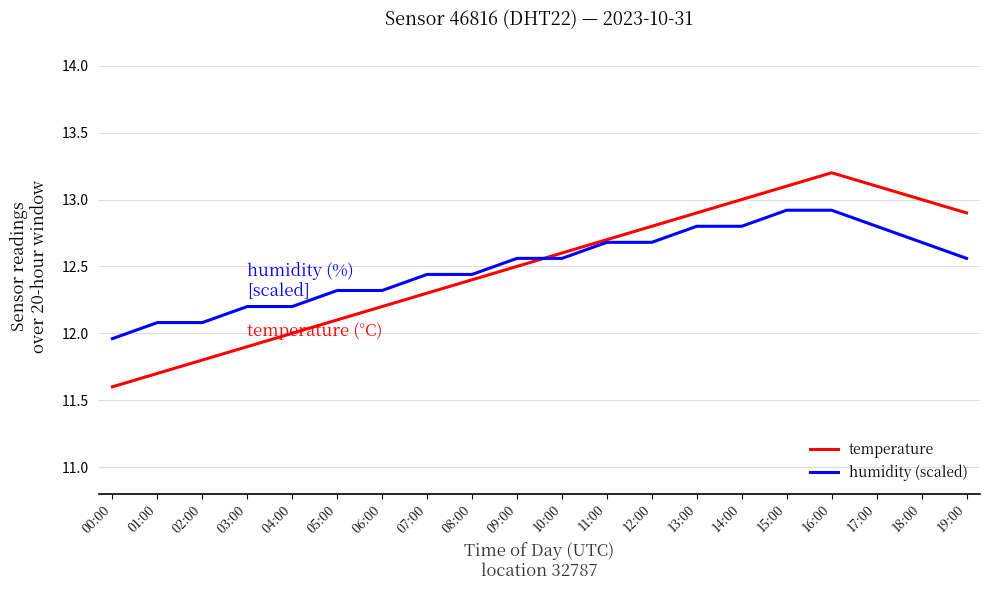

At which category is the sum across all series the highest?

16:00